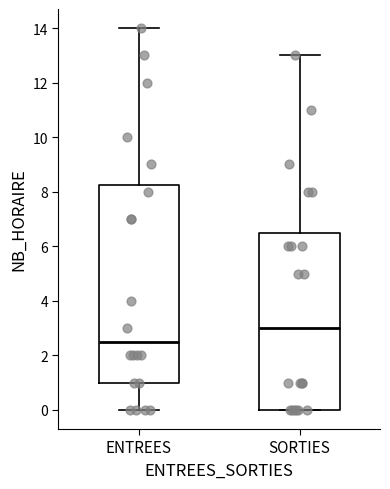

Where does the median line of the box for ENTREES sit on the y-axis? The values are not printed on the chart, so give them approximately, as read against the axis.

2.6